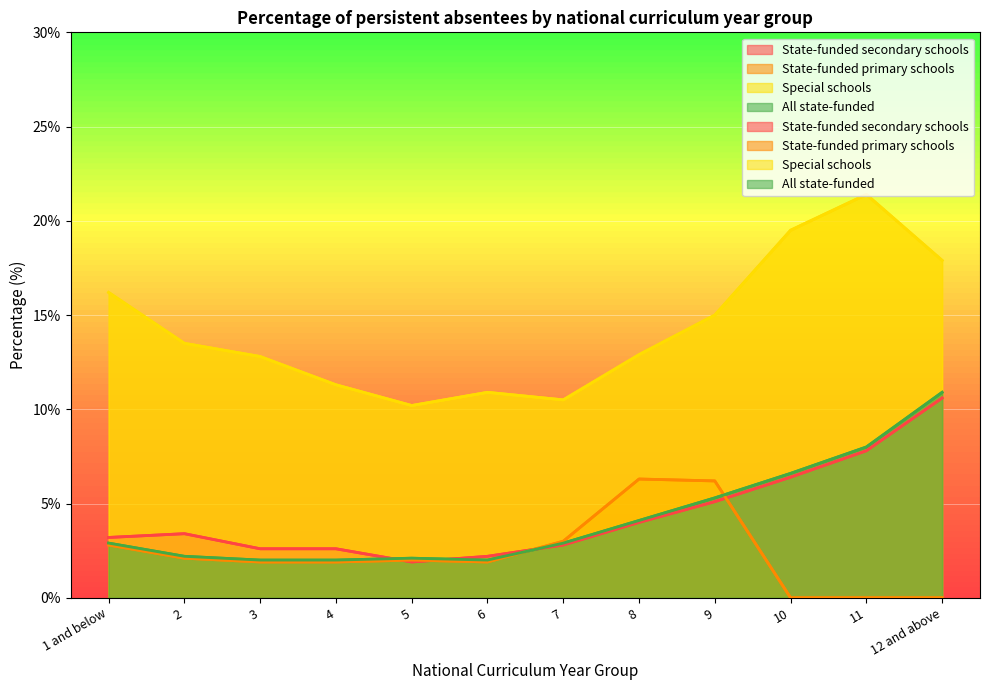

True or false: Special schools and All state-funded intersect in this chart.

False